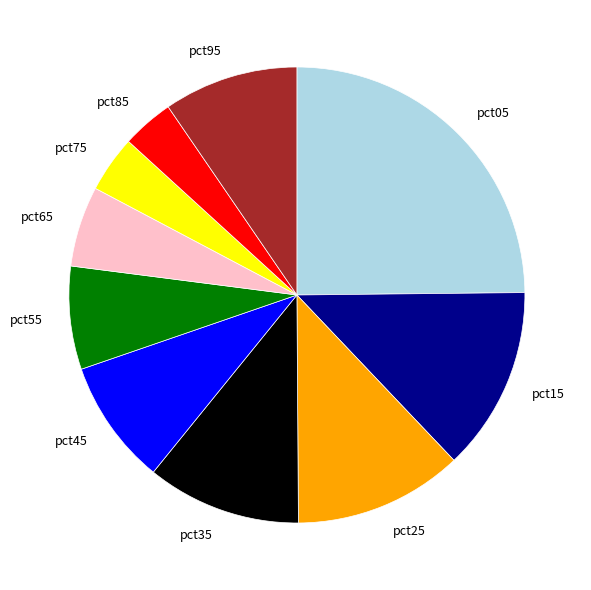

Is there any slice that represents more than half of the pie?

No